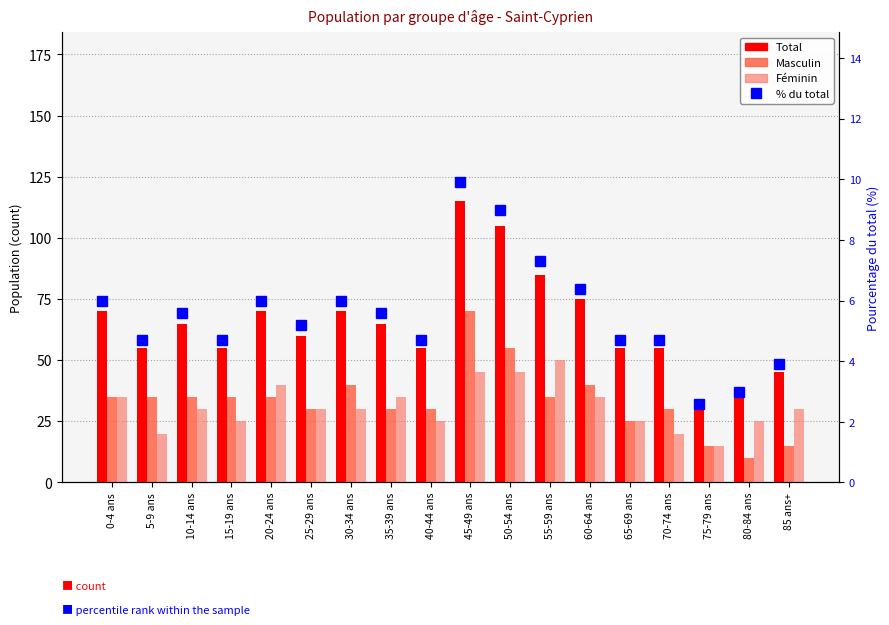

What is the average value of the Masculin series?

33.3